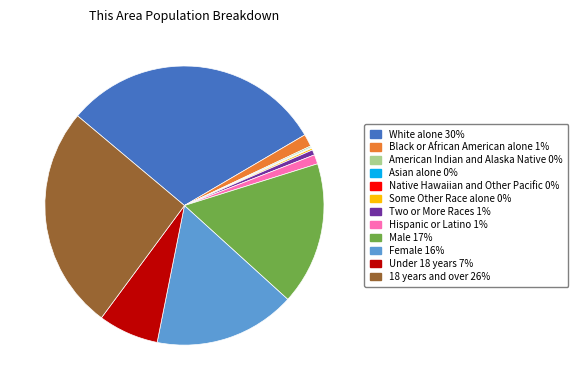

What is the ratio of the value at Under 18 years 7% to the value at Hispanic or Latino 1%?

6.5